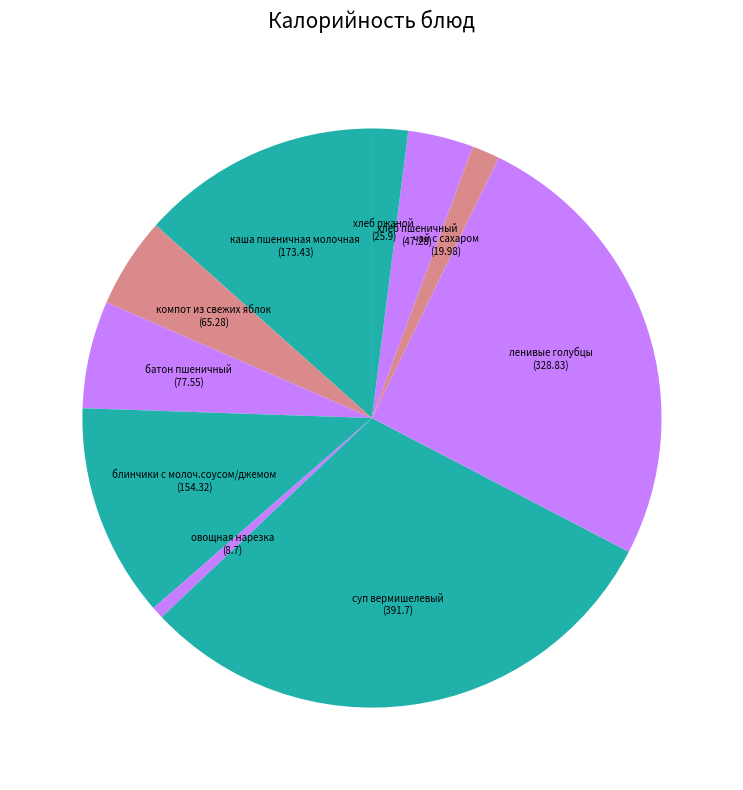

Is it true that хлеб ржаной is 2% of the pie?

True